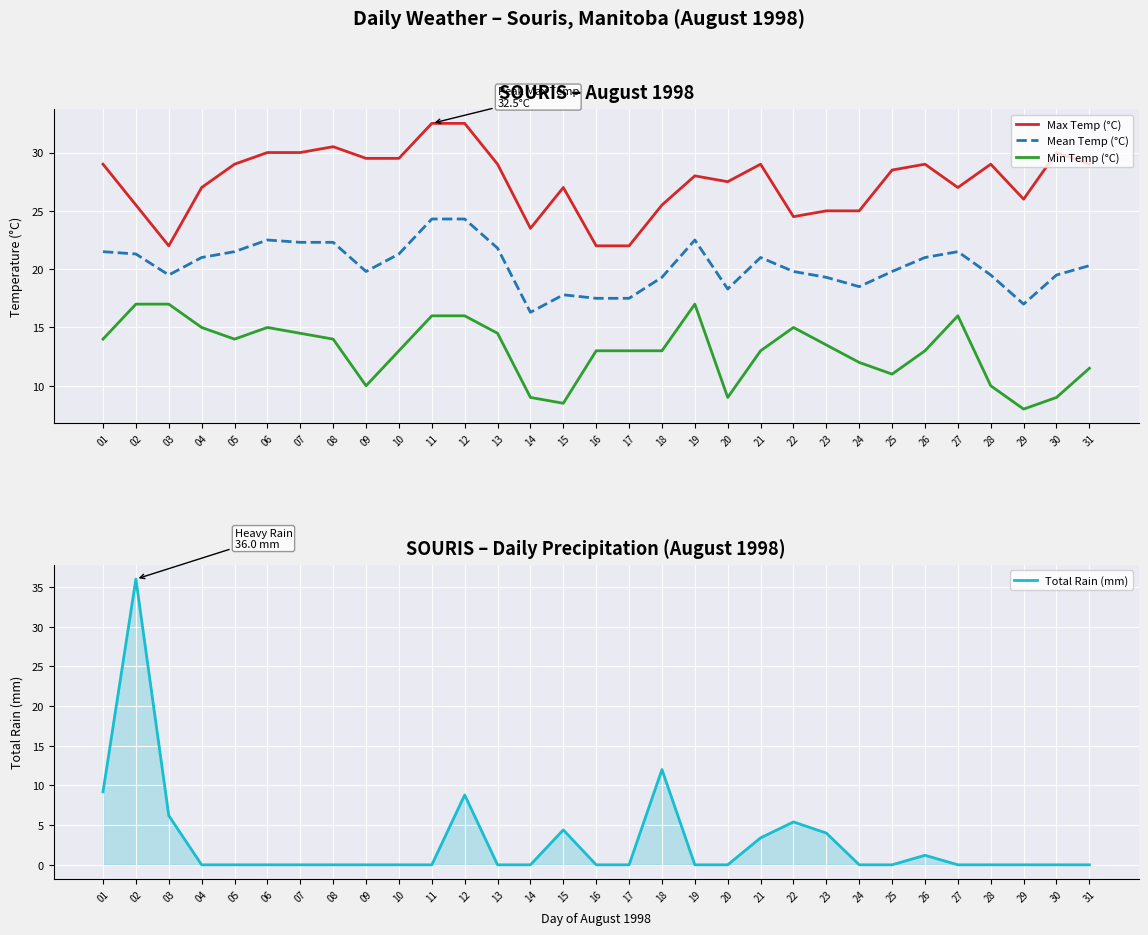

What value does the Mean Temp (°C) series have at 15?

17.8